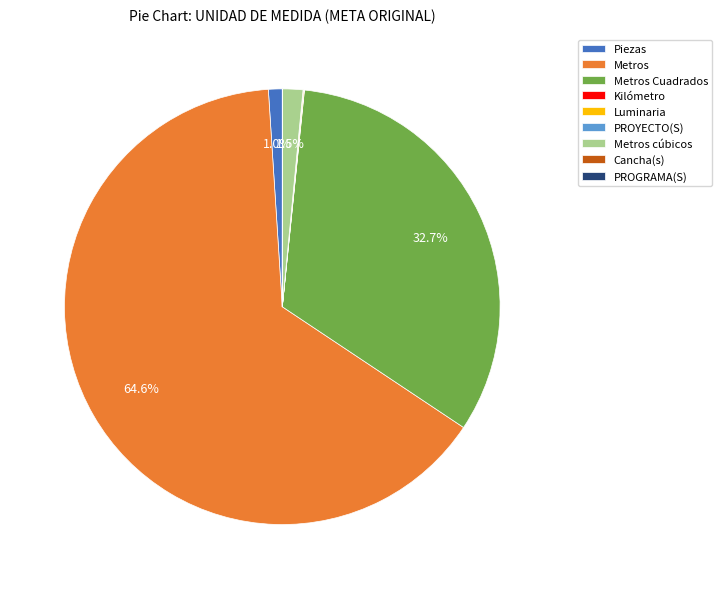

Is the sum of Metros and Metros Cuadrados greater than half?

Yes